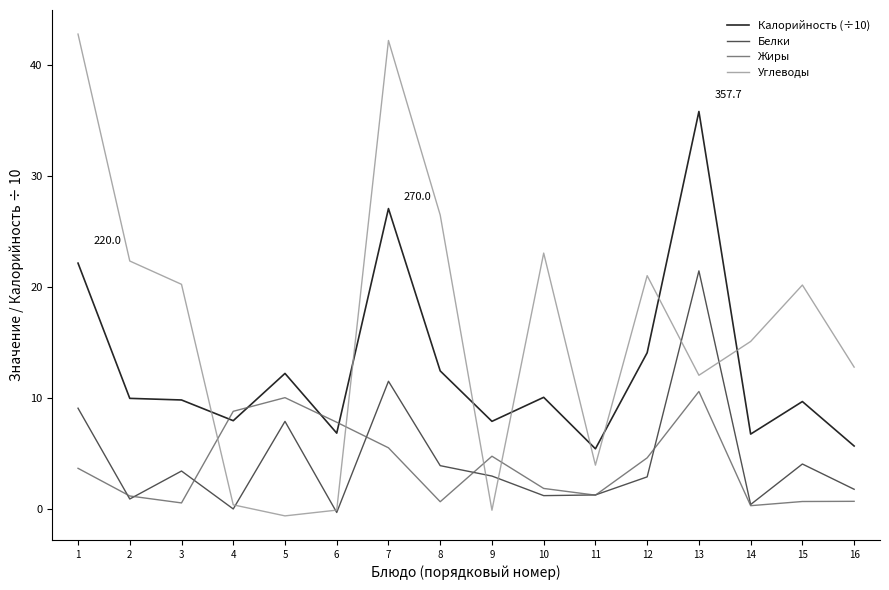

Is the value of Жиры at 6 greater than the value of Белки at 6?

Yes